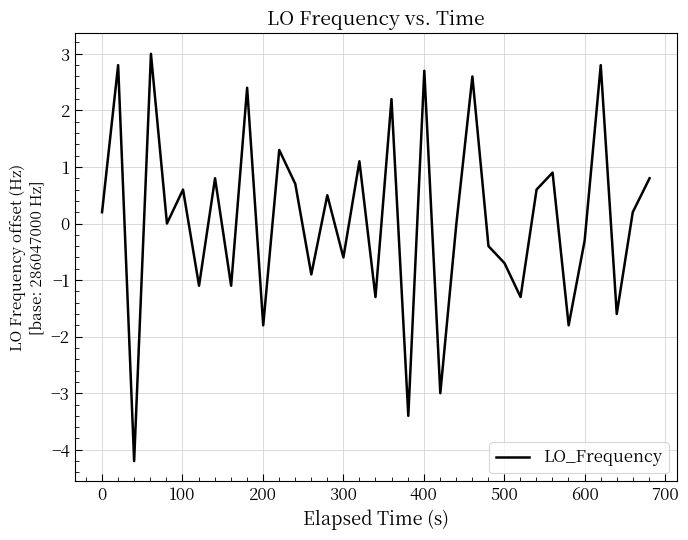

What is the smallest value displayed?

-4.2